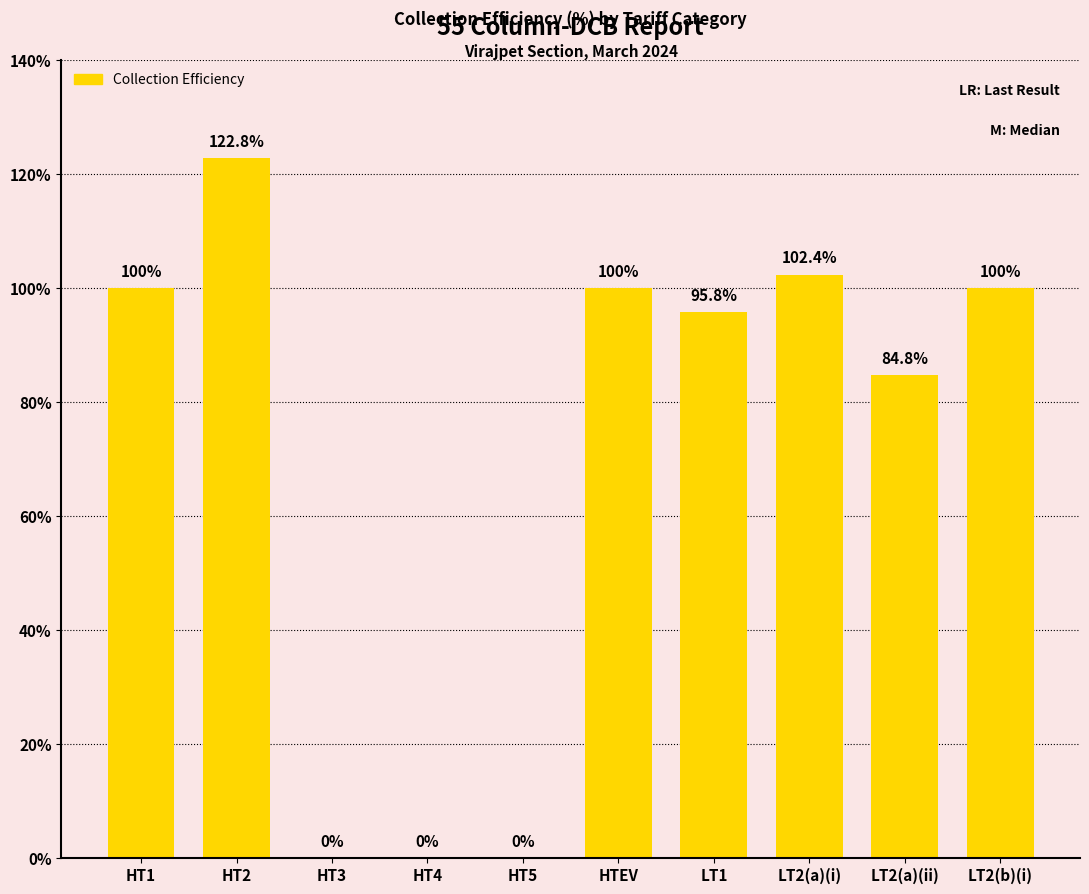

What is the greatest value displayed?

122.8